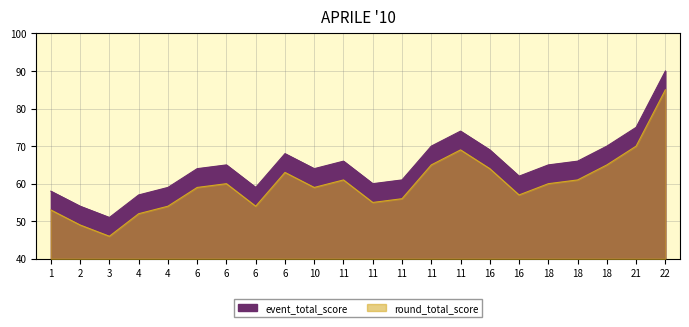

What is the maximum value shown in the chart?

90